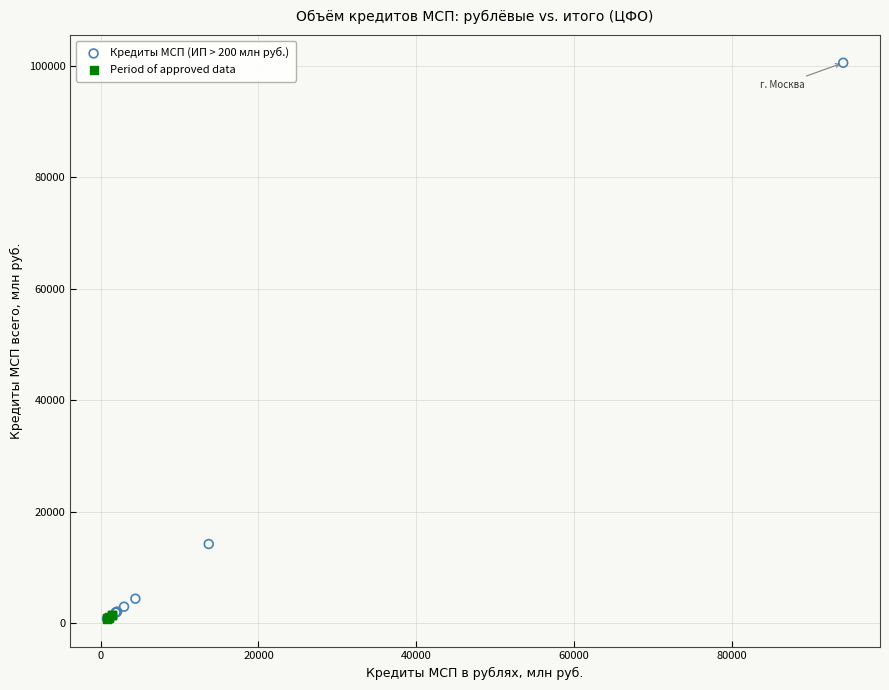

What are all the series names shown in the legend?

Кредиты МСП (ИП > 200 млн руб.), Period of approved data